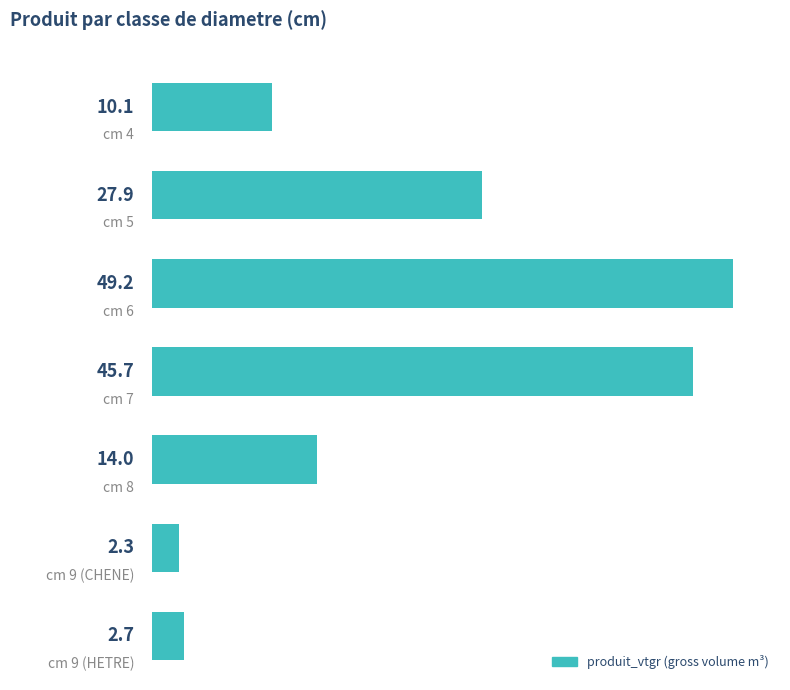

Reading top to bottom, what are all the values shown in this chart?

0=10.1	1=27.9	2=49.2	3=45.7	4=14.0	5=2.3	6=2.7